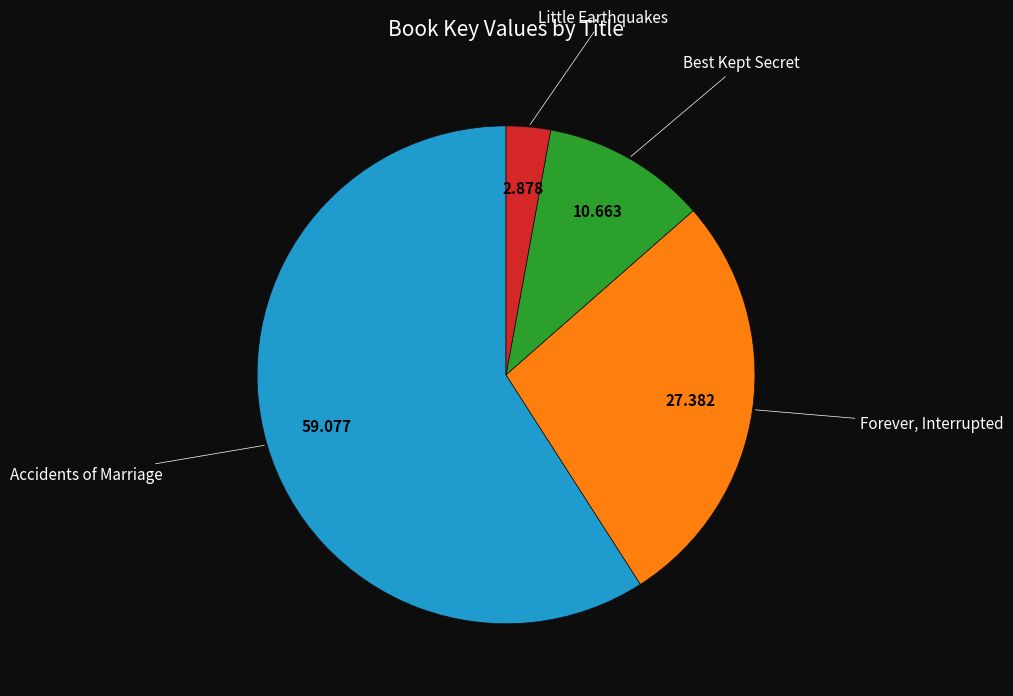

Does any single category account for the majority?

Yes